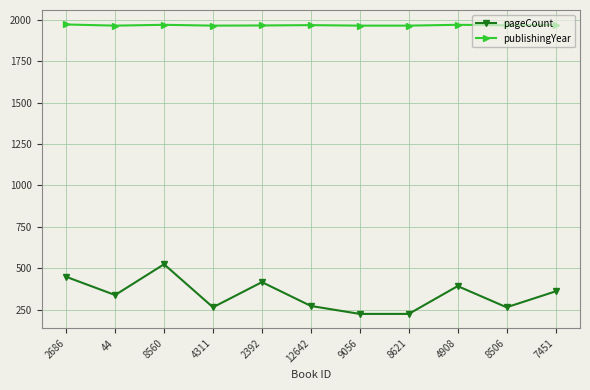

Where is the first local maximum for pageCount?

8560